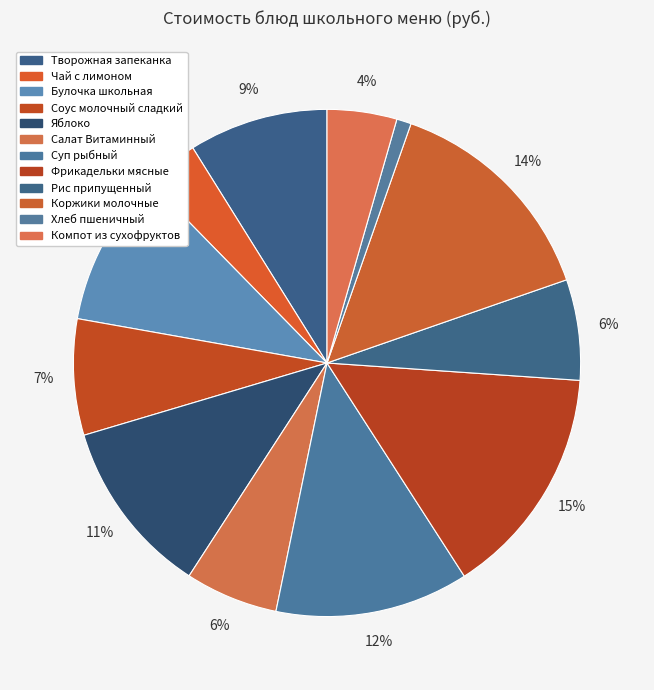

Count the number of slices in the pie.

12